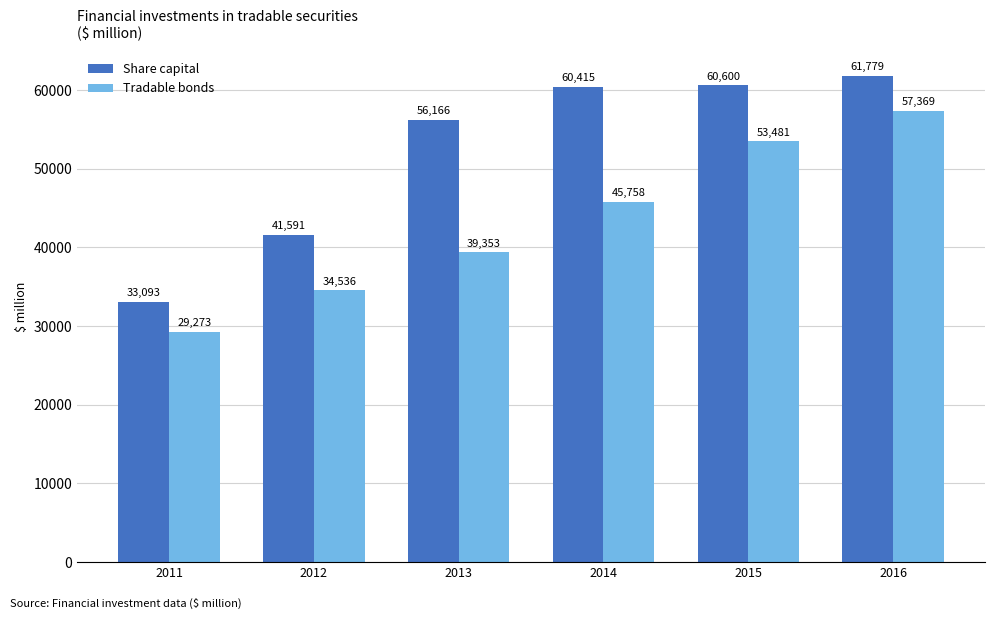

What is the sum of the Tradable bonds values at 2012 and 2016?

91904.4